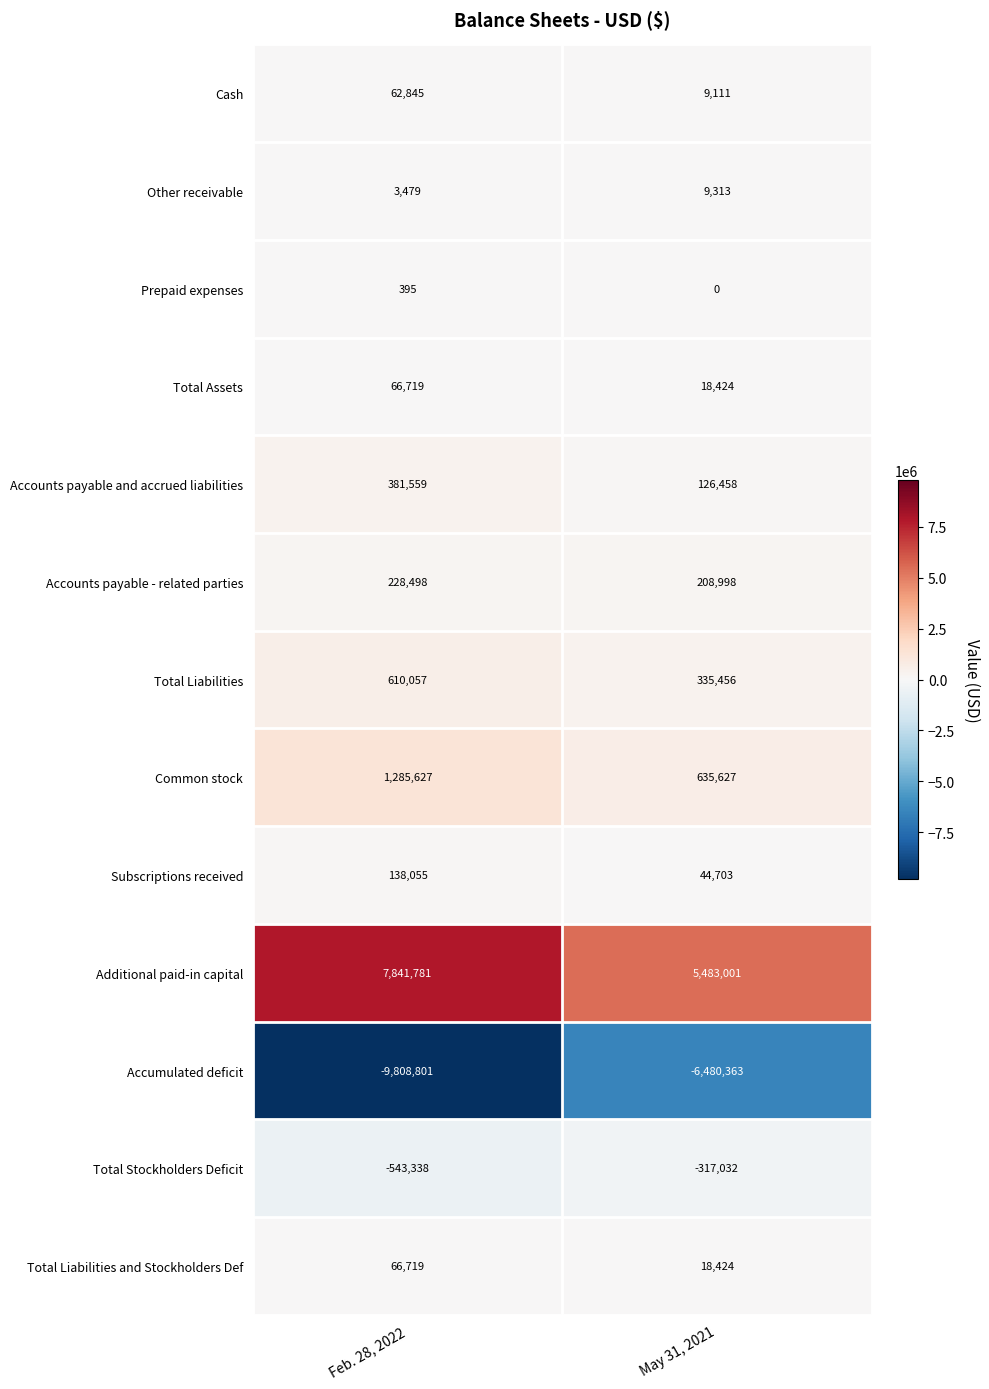

What is the average value of the Other receivable series?

6396